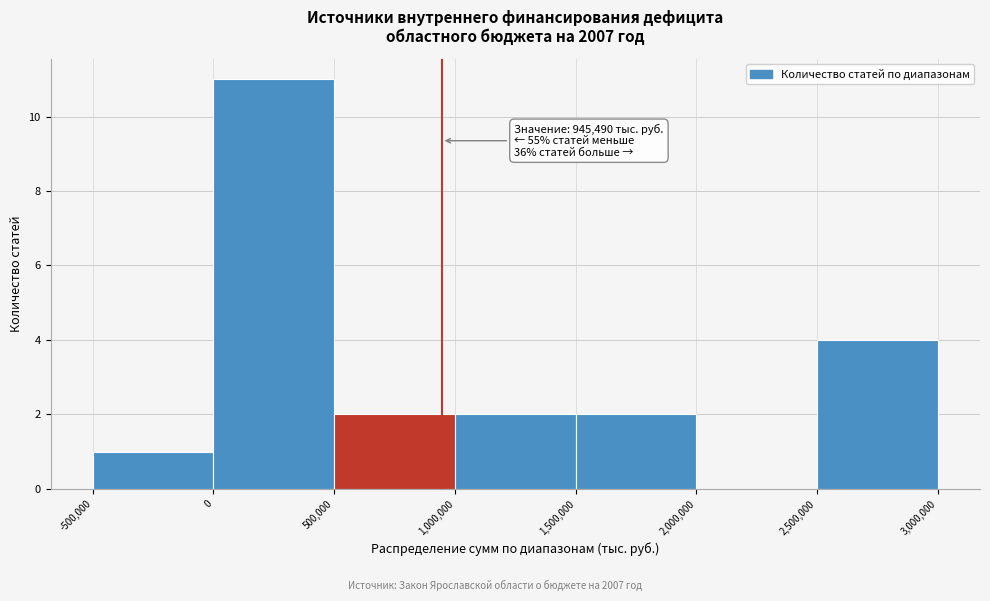

Which range on the x-axis has the tallest bar?

0 to 500,000